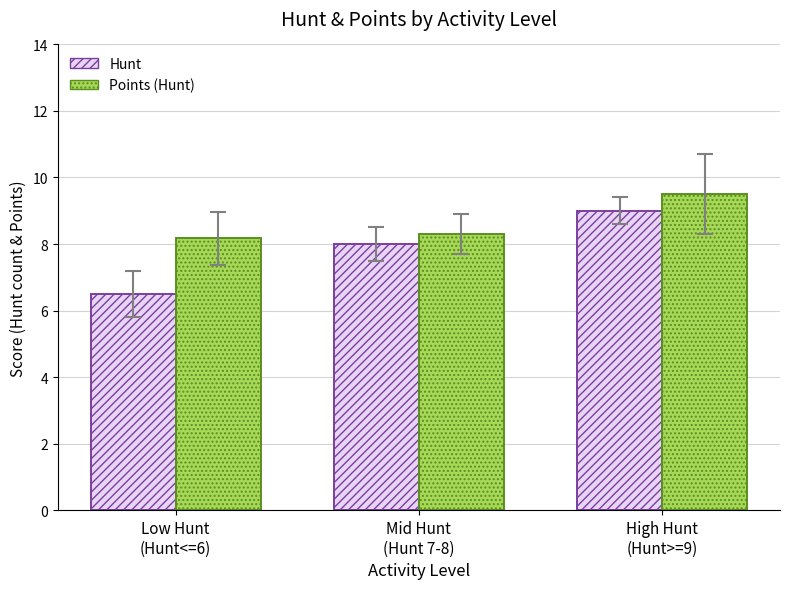

Reading left to right, extract all data points from this chart.

Hunt: Low Hunt
(Hunt<=6)=6.5	Mid Hunt
(Hunt 7-8)=8.0	High Hunt
(Hunt>=9)=9.0
Points (Hunt): Low Hunt
(Hunt<=6)=8.2	Mid Hunt
(Hunt 7-8)=8.3	High Hunt
(Hunt>=9)=9.5